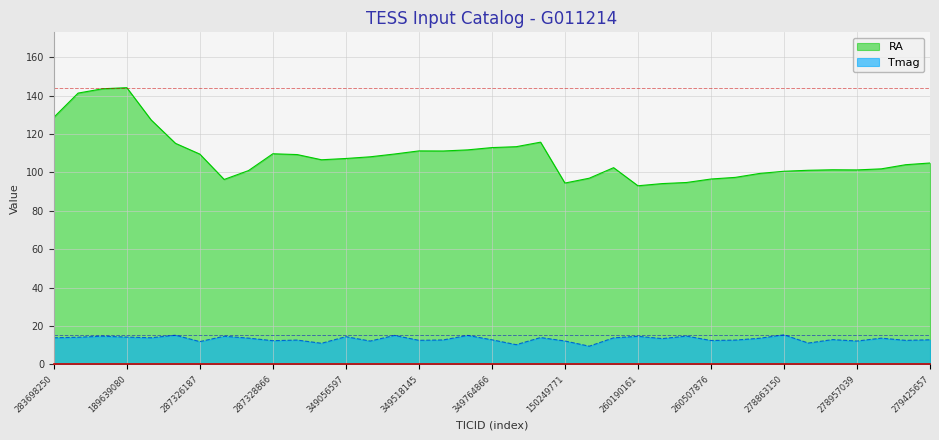

Which series has the largest range (max minus min)?

RA